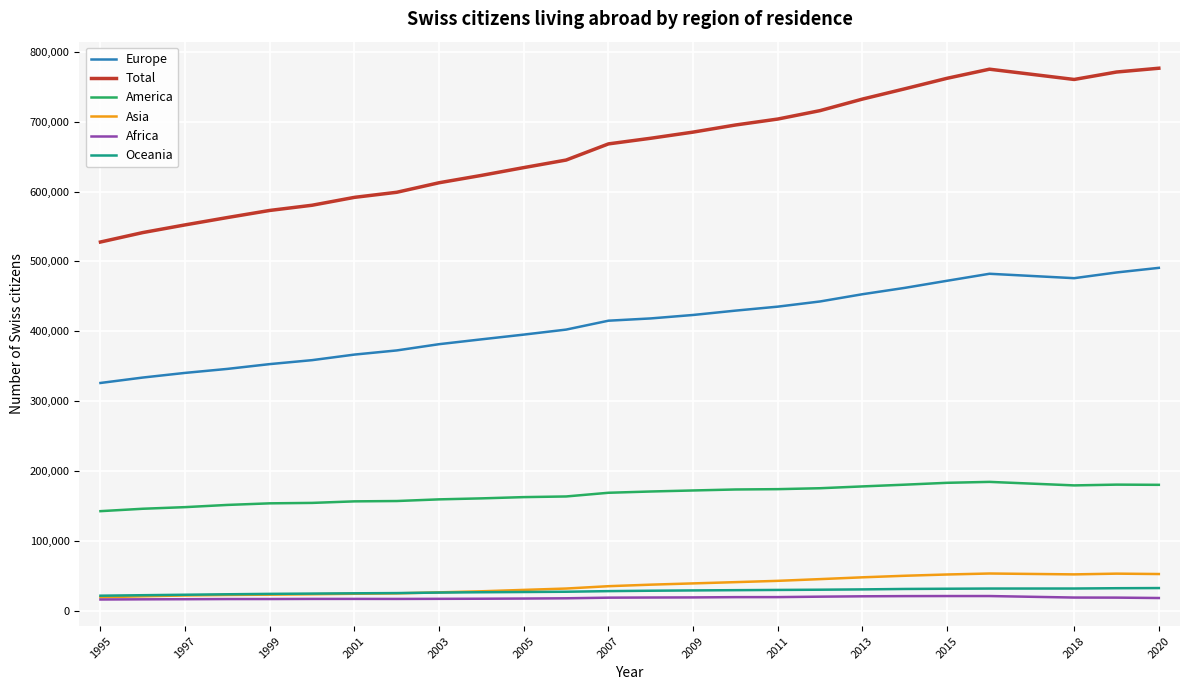

Which series has the largest range (max minus min)?

Total